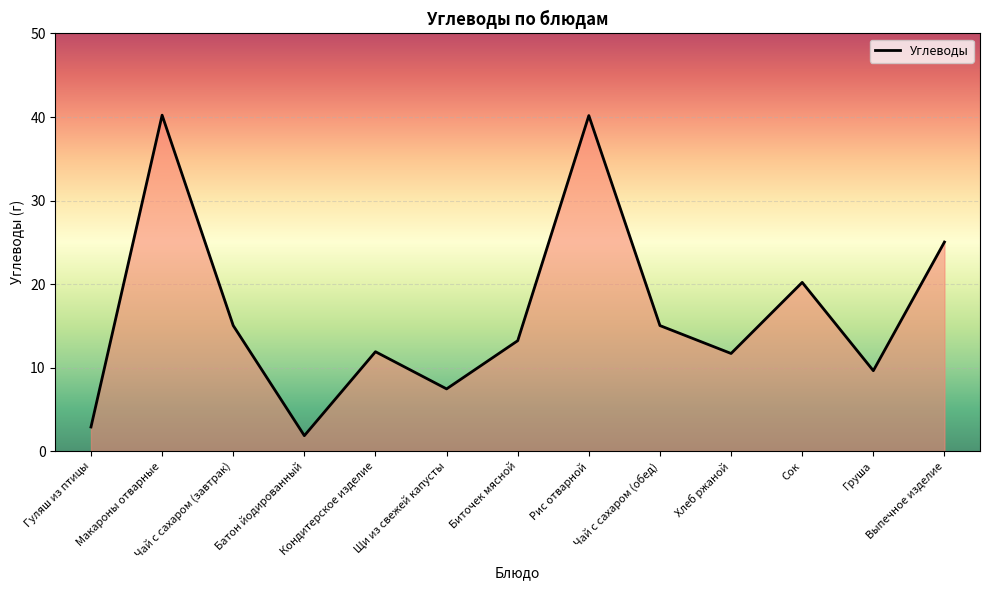

Count the number of data series in this chart.

1